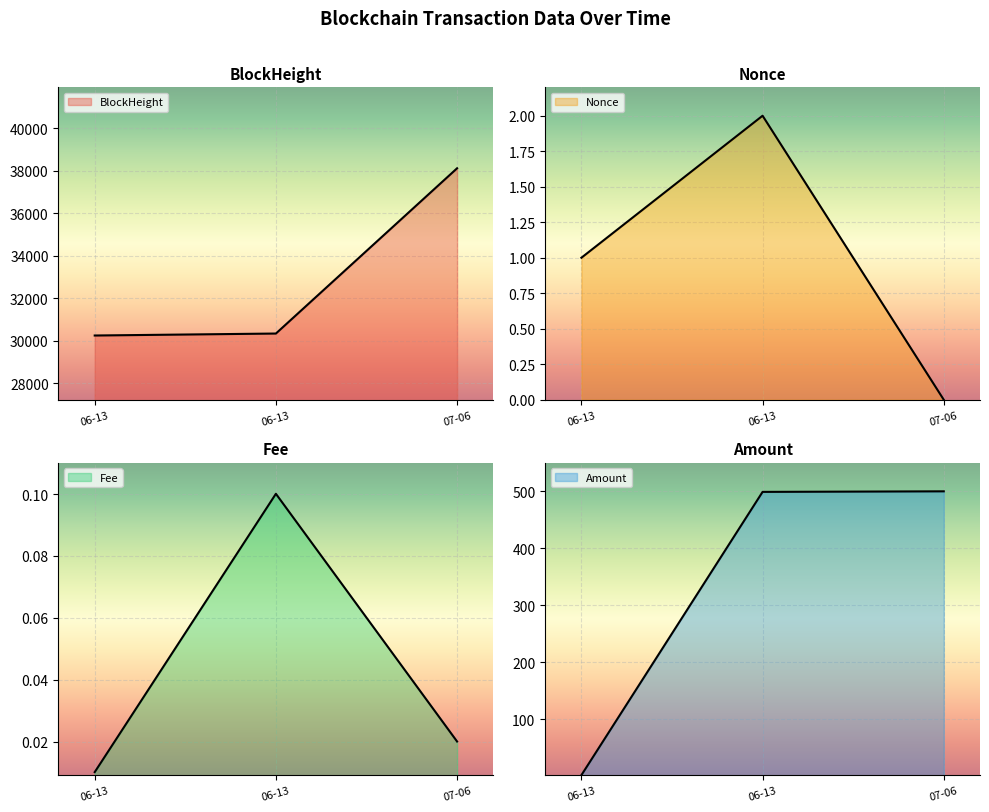

How many values in the BlockHeight series exceed 30341?

1